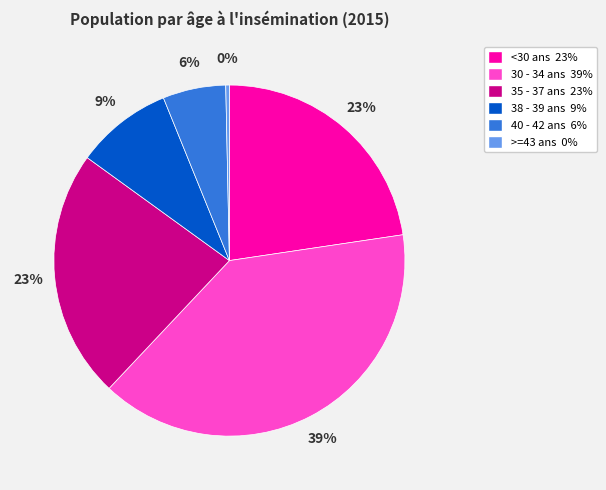

Is the sum of <30 ans and 40 - 42 ans greater than half?

No